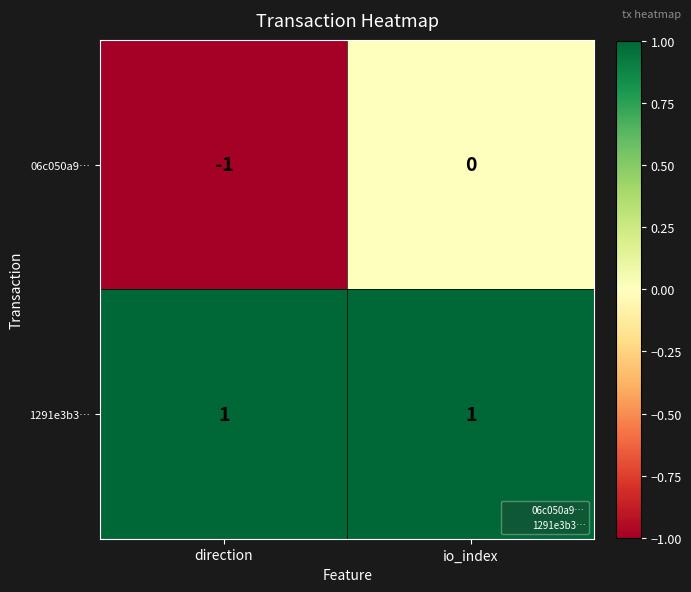

The value of 06c050a9… at io_index is 0. True or false?

True